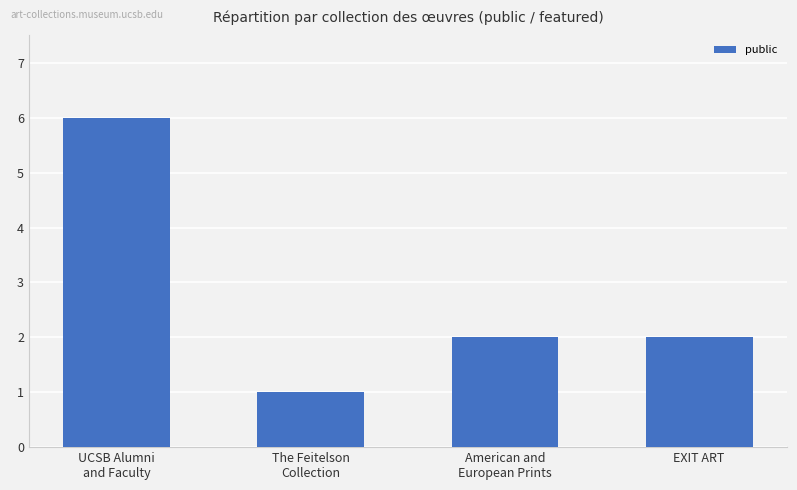

Count the number of categories in the chart.

4